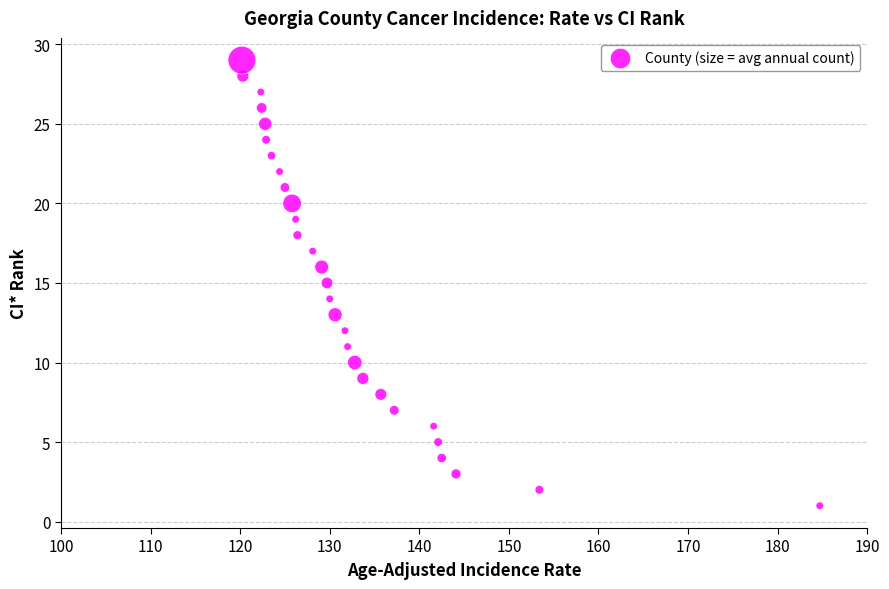

What is the range of Y values (max minus min)?

28